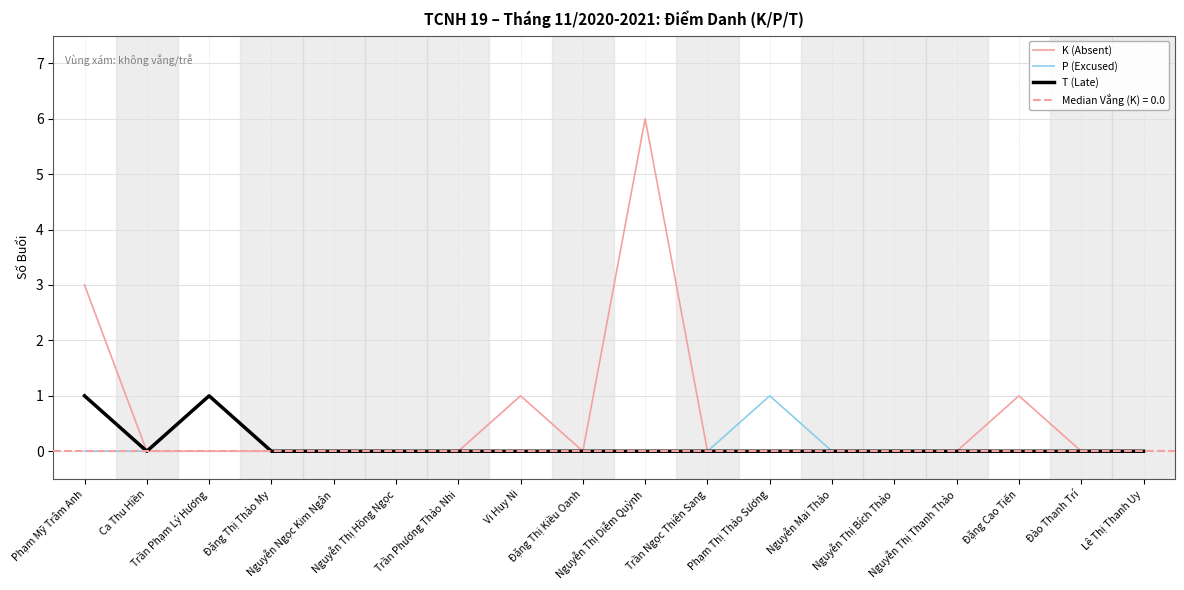

The T (Late) series shows 1 at Trần Phạm Lý Hương. True or false?

False